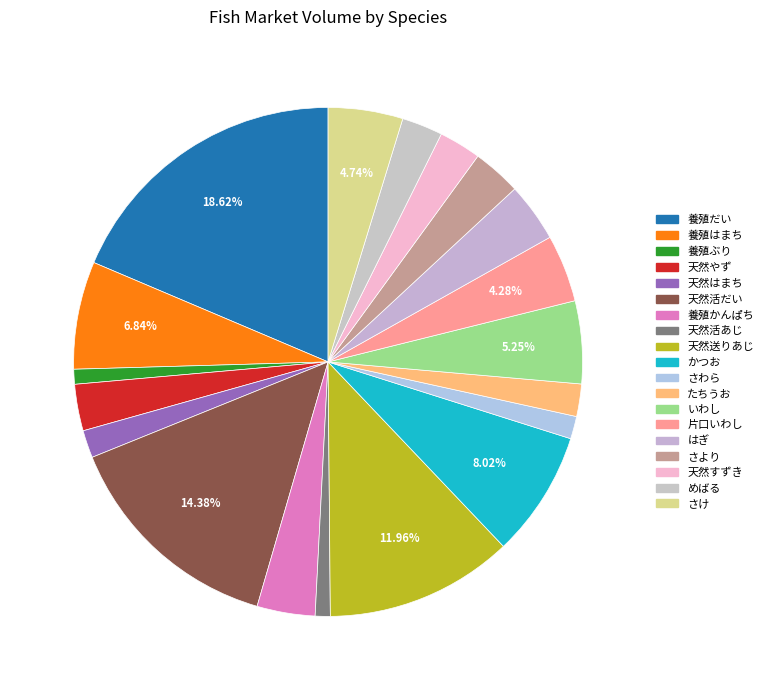

Between さより and 養殖だい, which is larger?

養殖だい